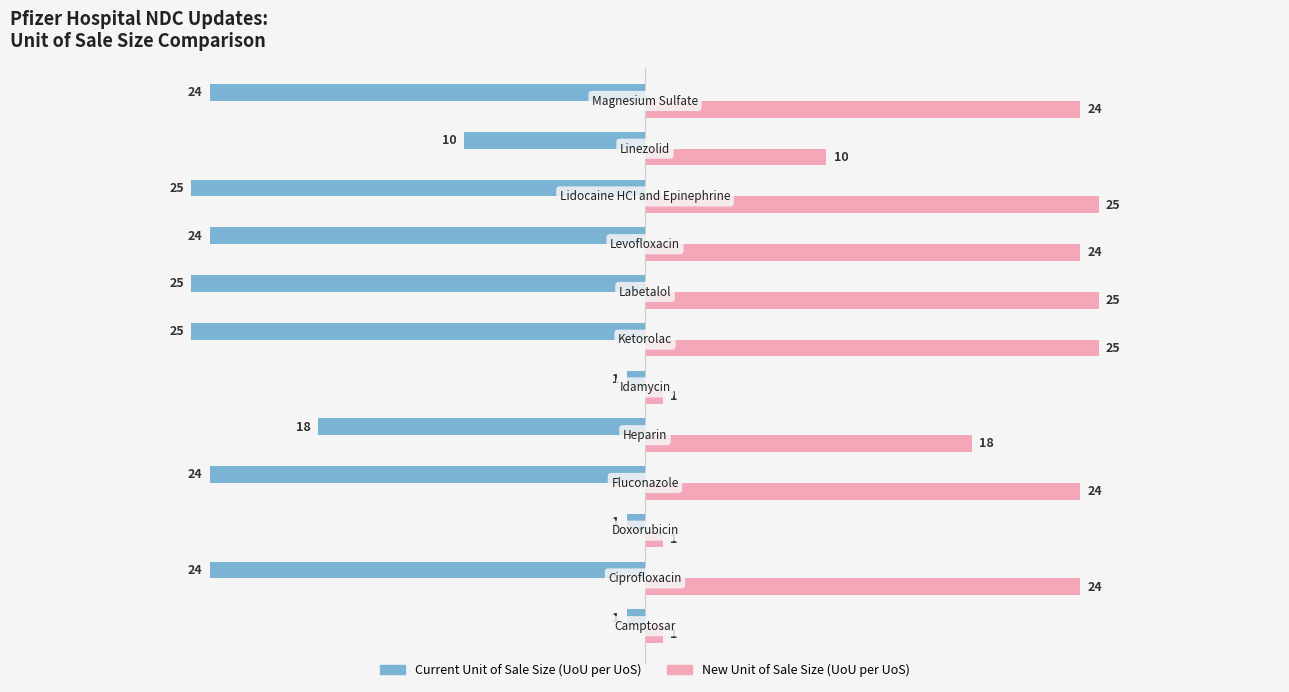

List the series in order of their overall mean, lowest first.

Current Unit of Sale Size (UoU per UoS), New Unit of Sale Size (UoU per UoS)